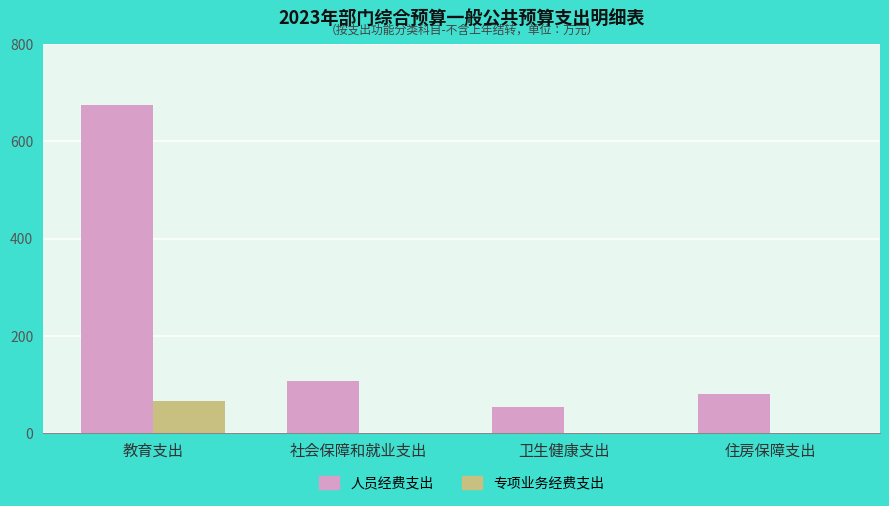

Between 教育支出 and 社会保障和就业支出, which series saw the biggest shift?

人员经费支出